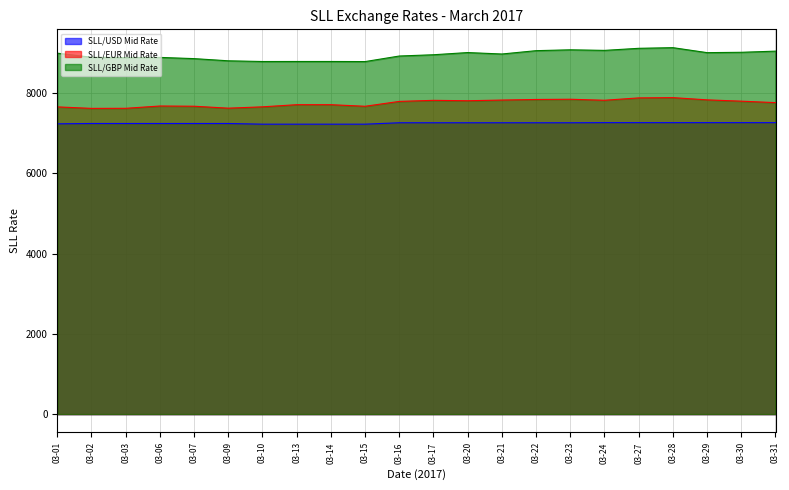

True or false: SLL/EUR Mid Rate and SLL/GBP Mid Rate intersect in this chart.

False